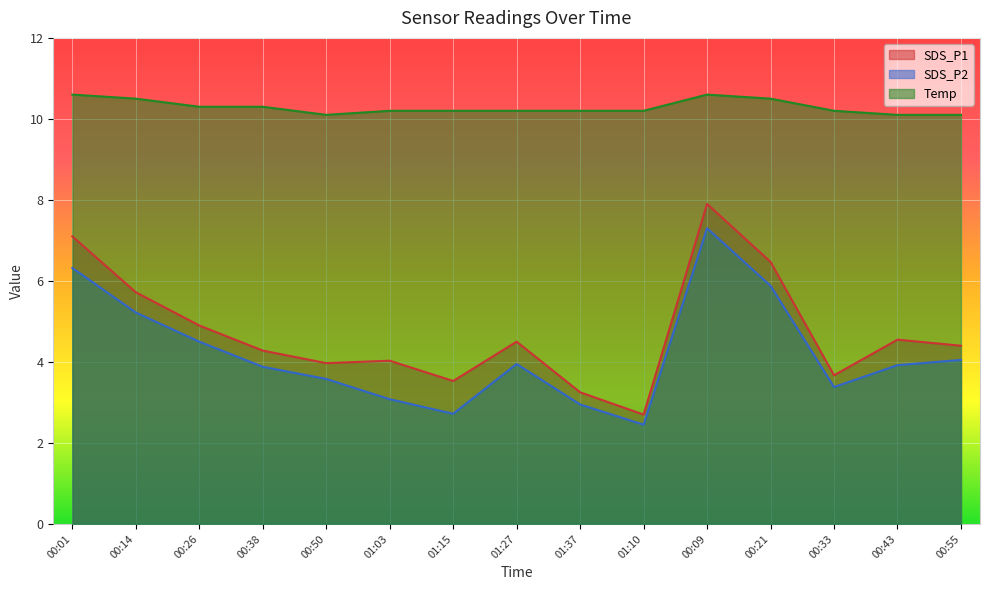

How many lines are shown in the chart?

3